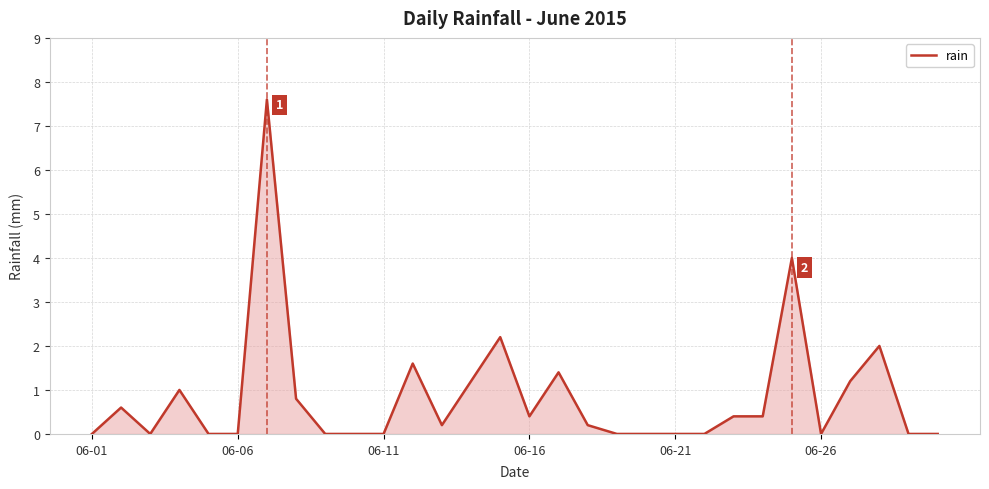

What is the maximum value shown in the chart?

7.6